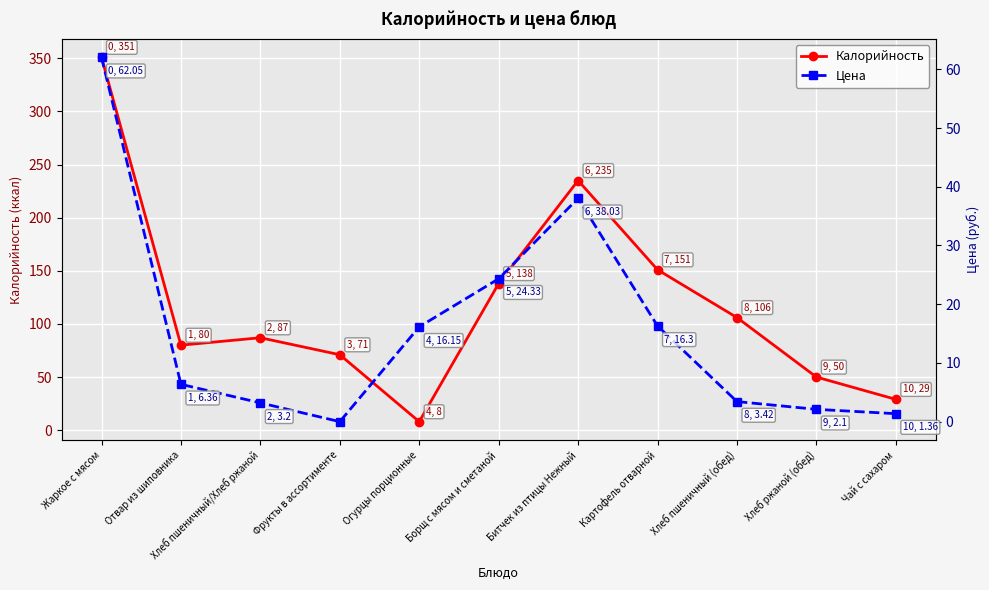

What is the highest value of the Калорийность series?

351